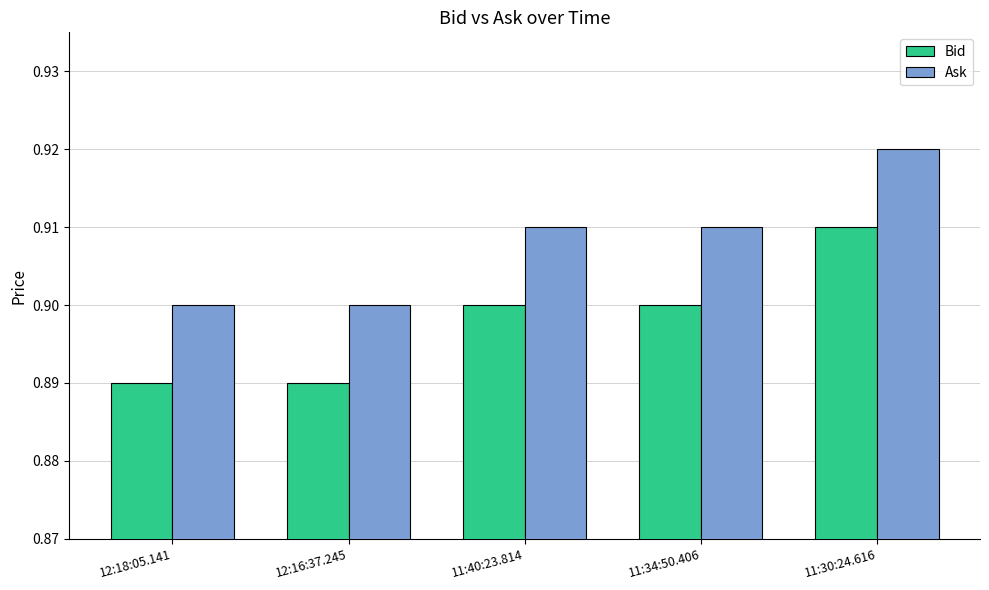

Count the number of data series in this chart.

2